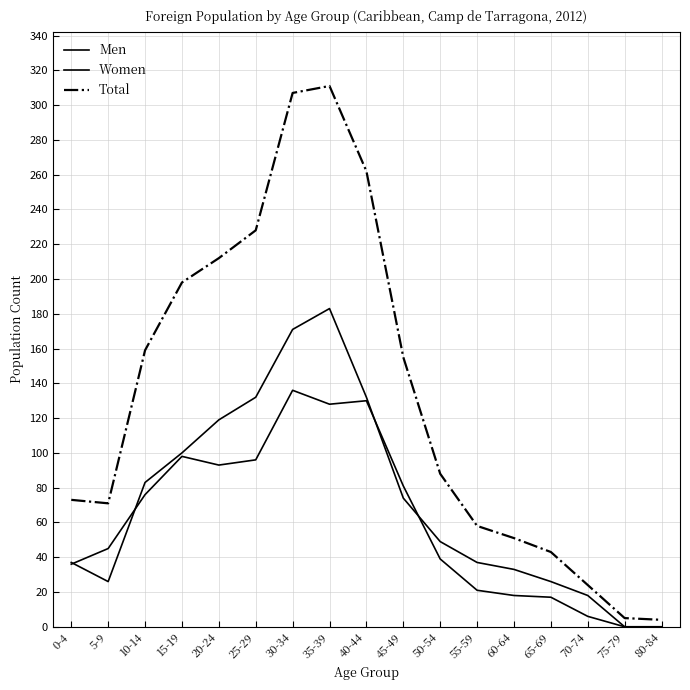

At 25-29, list the series in order from smallest to largest.

Men, Women, Total